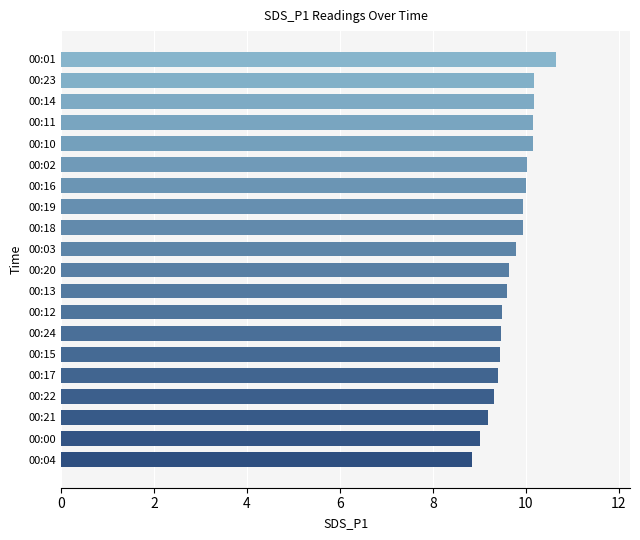

What is the approximate value at 00:16?

10.0